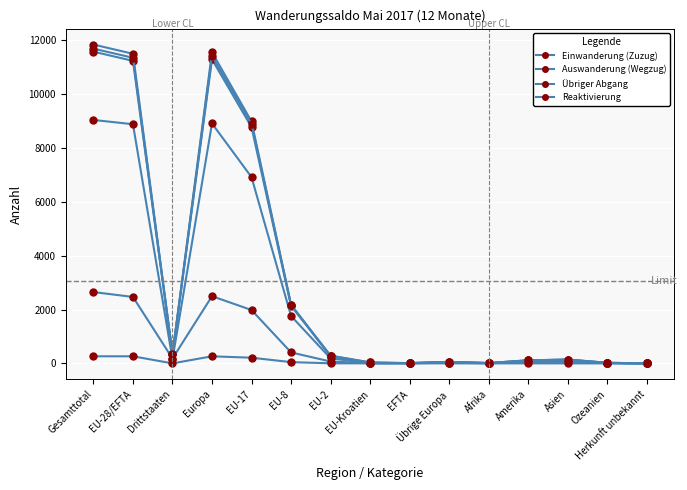

Count the number of data series in this chart.

6